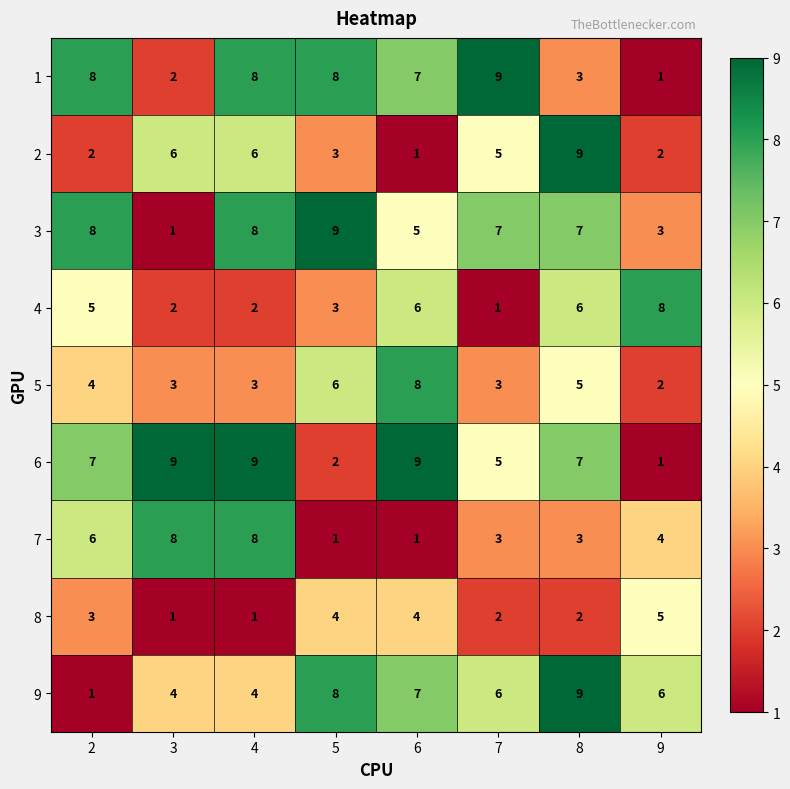

Is the value of 2 at 7 greater than the value of 6 at 9?

Yes